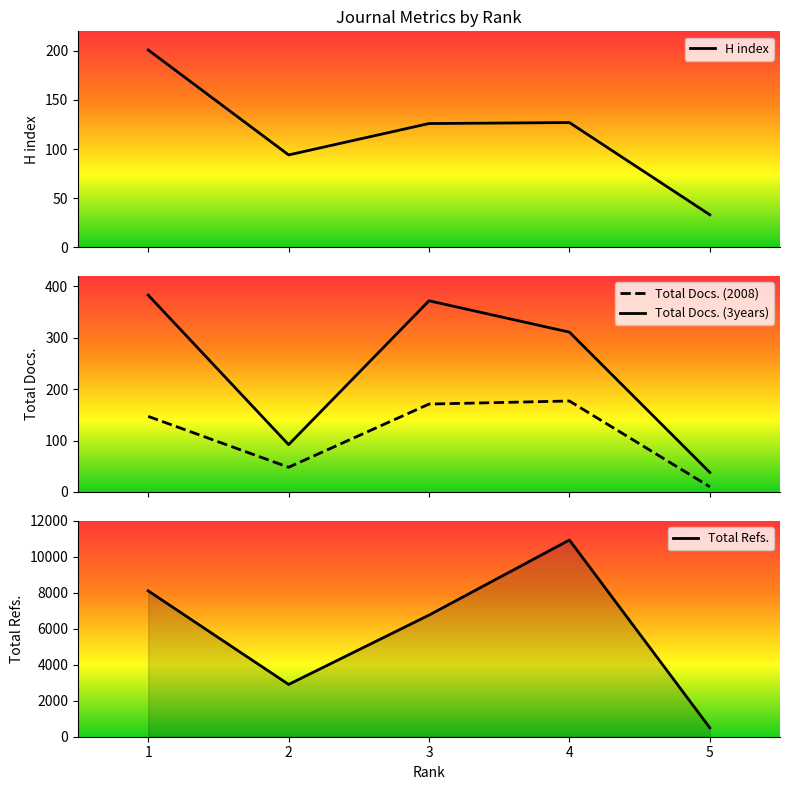

True or false: Total Refs. and Total Docs. (2008) cross at least once.

False